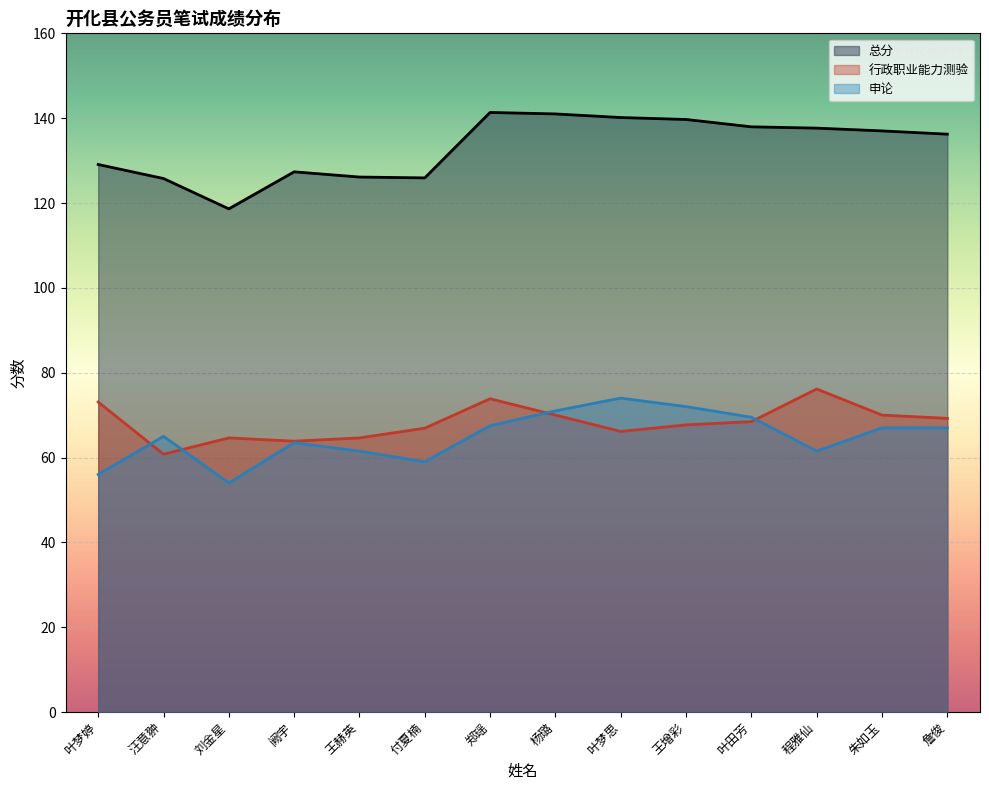

The value of 总分 at 汪意翀 is 192.1. True or false?

False